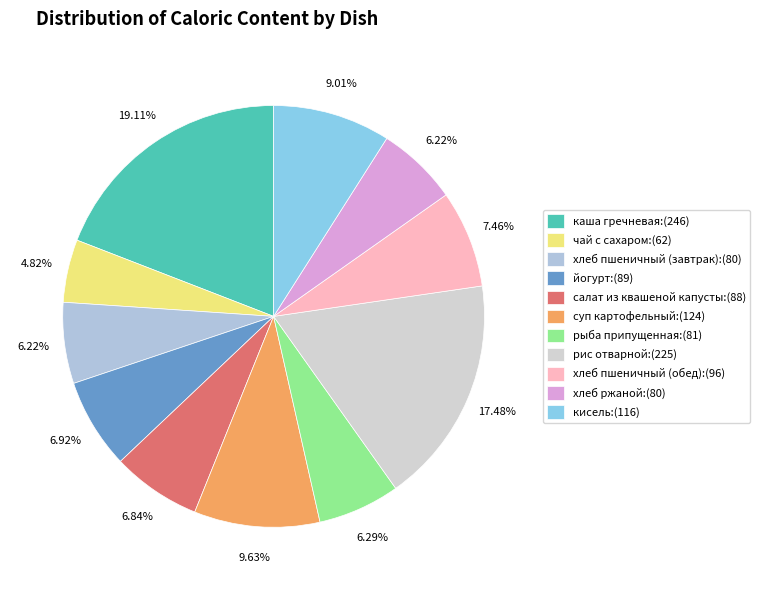

To the nearest percent, what portion does кисель represent?

9%